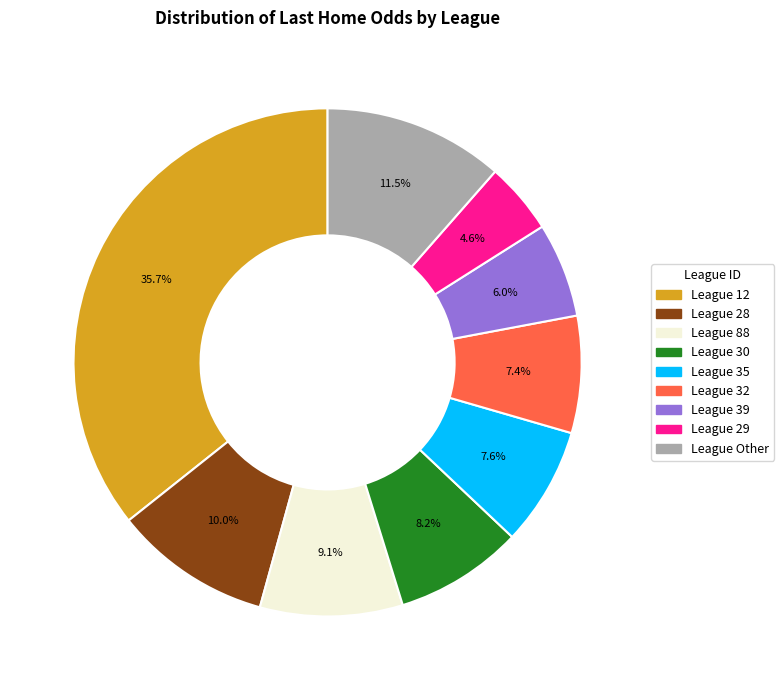

How many slices are in this pie chart?

9